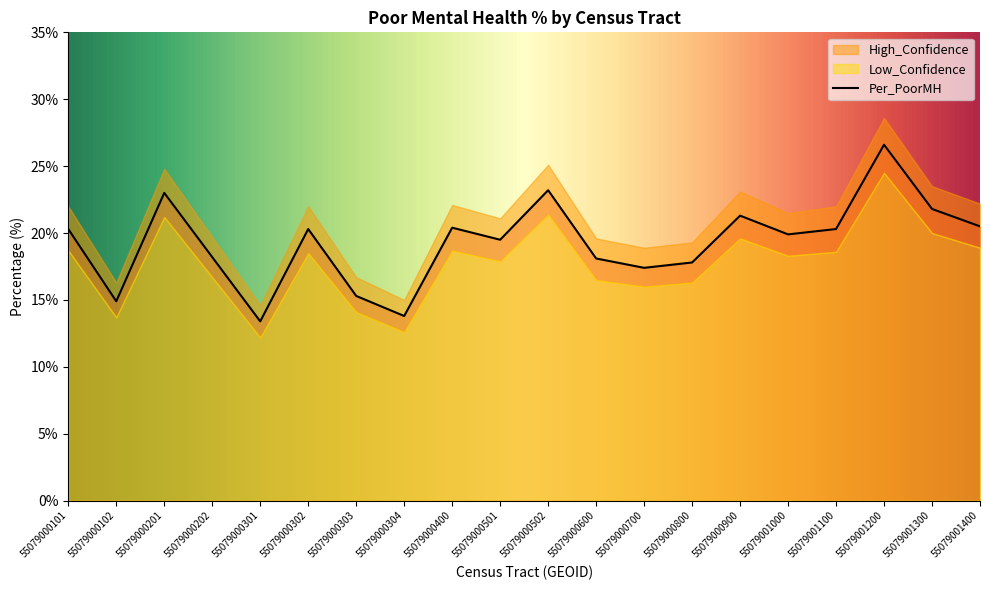

What are all the series names shown in the legend?

Per_PoorMH, High_Confidence, Low_Confidence